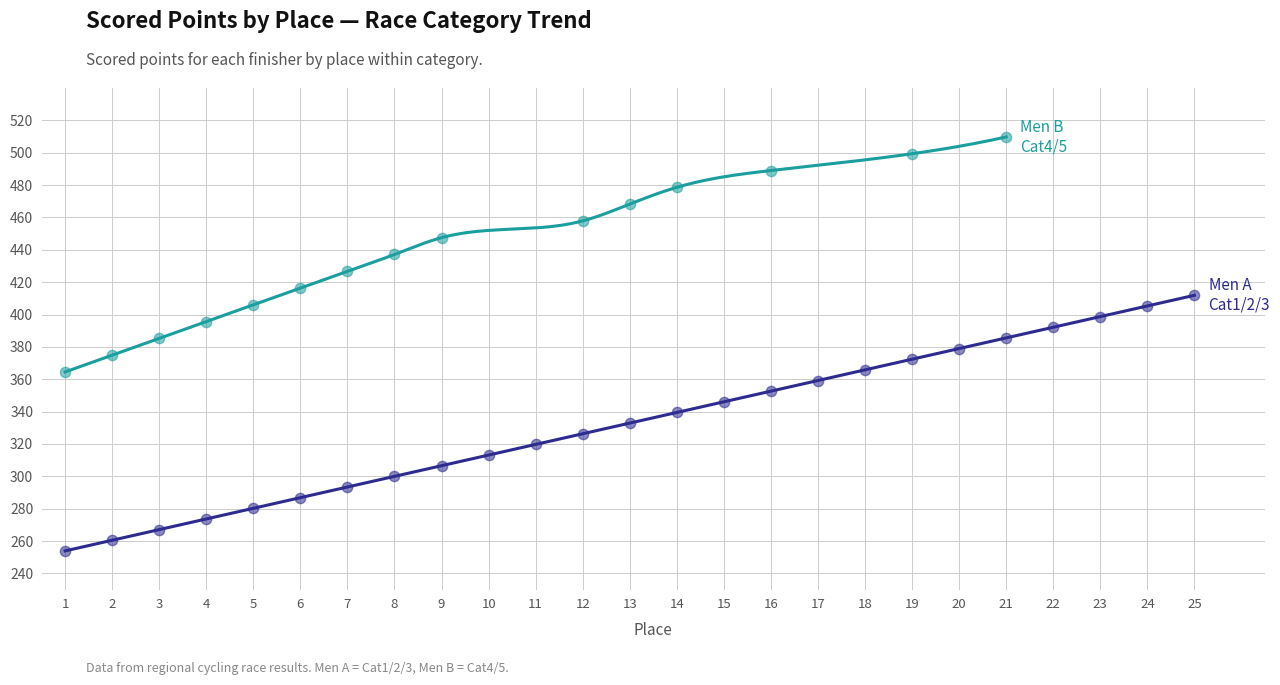

Between 20 and 22, which is larger?

22